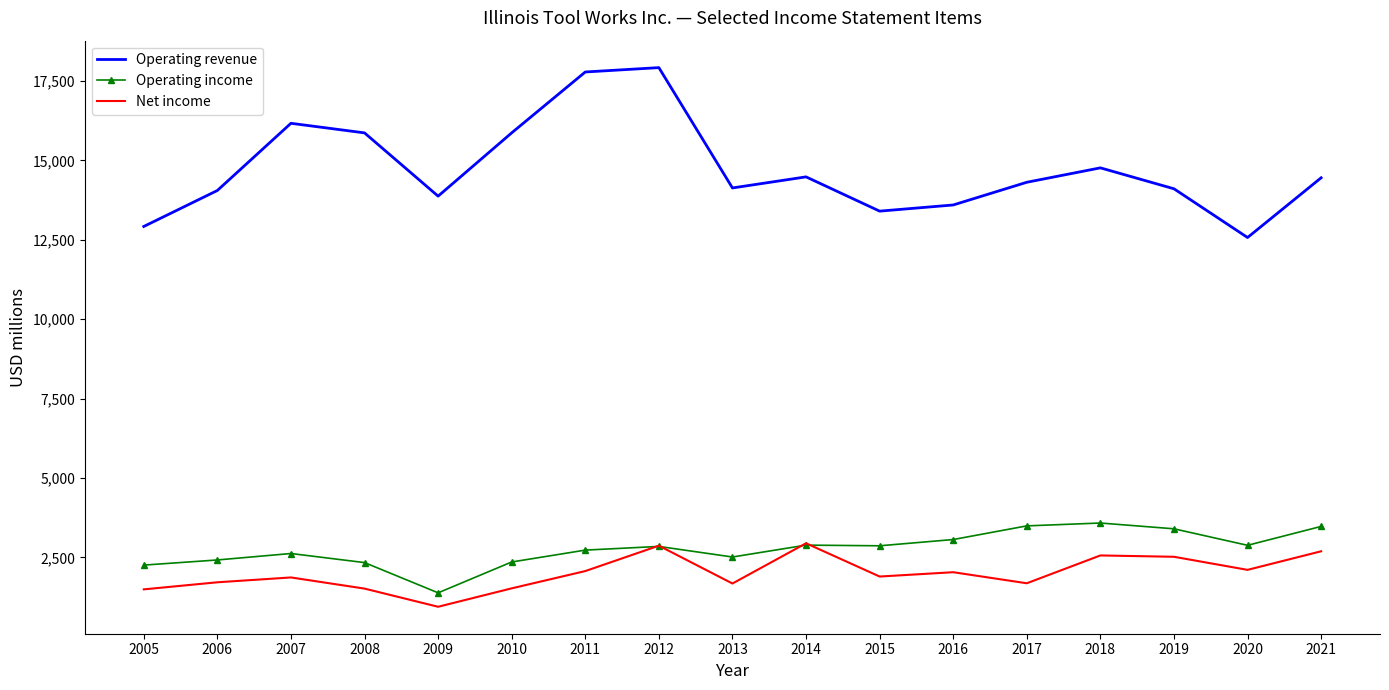

Which series has the largest range (max minus min)?

Operating revenue